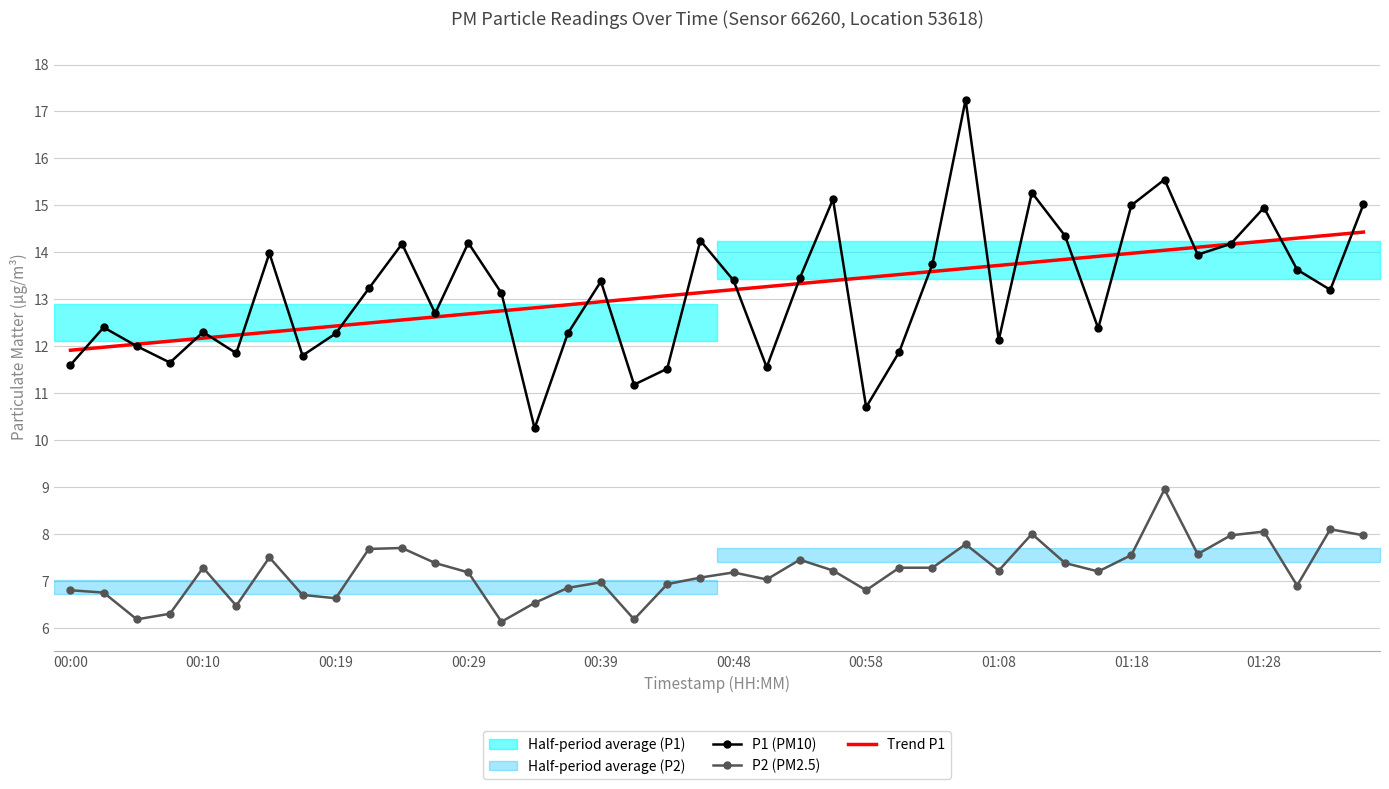

In P1 (PM10), how many points are lower than both neighbors (excluding endpoints)?

12